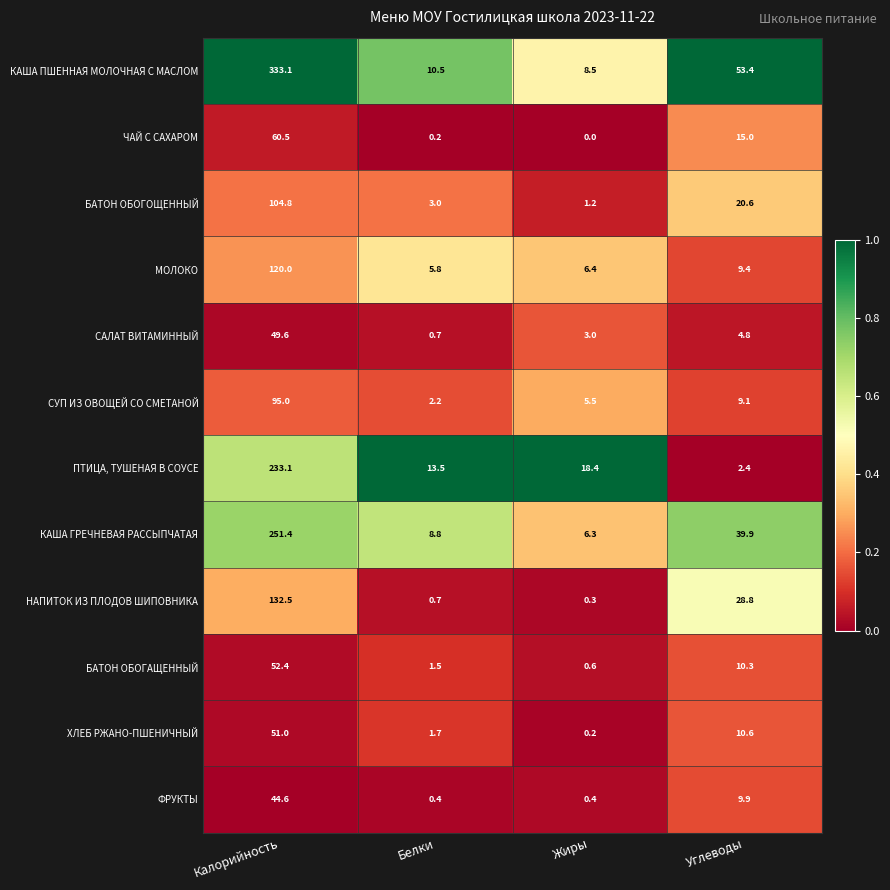

Between Калорийность and Углеводы, which series saw the biggest shift?

КАША ПШЕННАЯ МОЛОЧНАЯ С МАСЛОМ